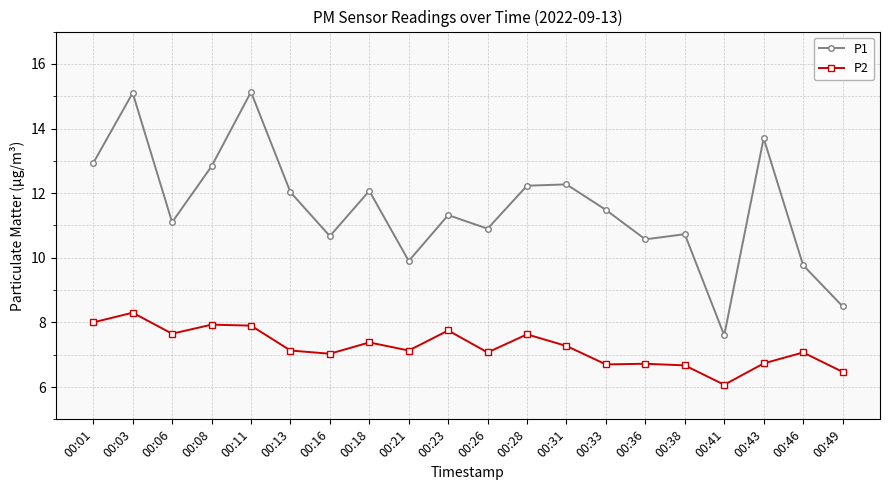

True or false: P2 has more than 1 interior local peaks.

True